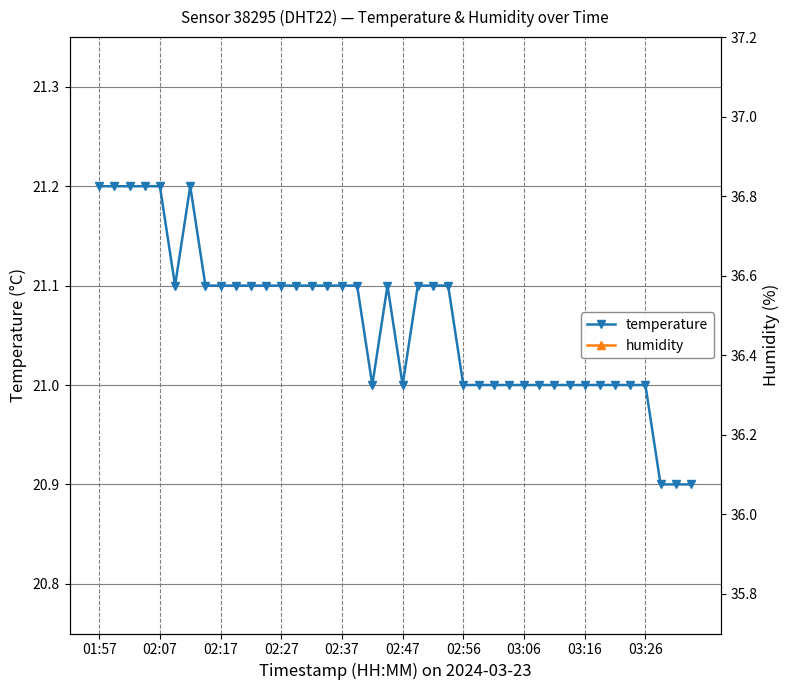

Which series has the widest spread of values?

humidity